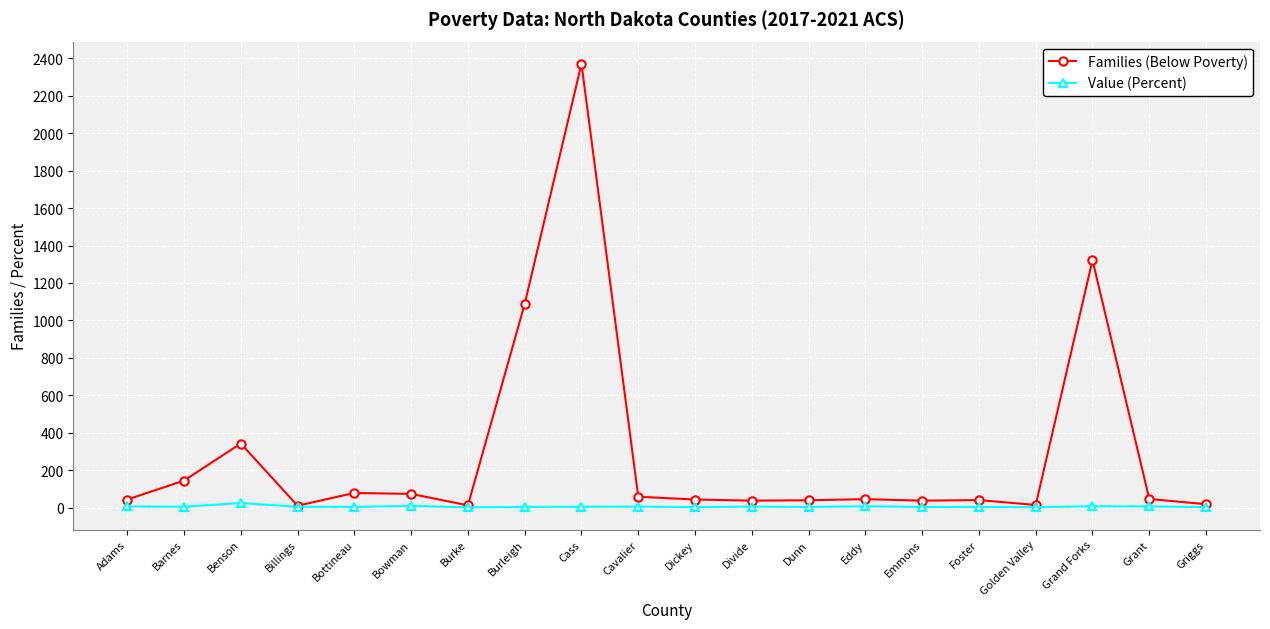

Is it true that Families (Below Poverty) equals 145.0 at Barnes?

True